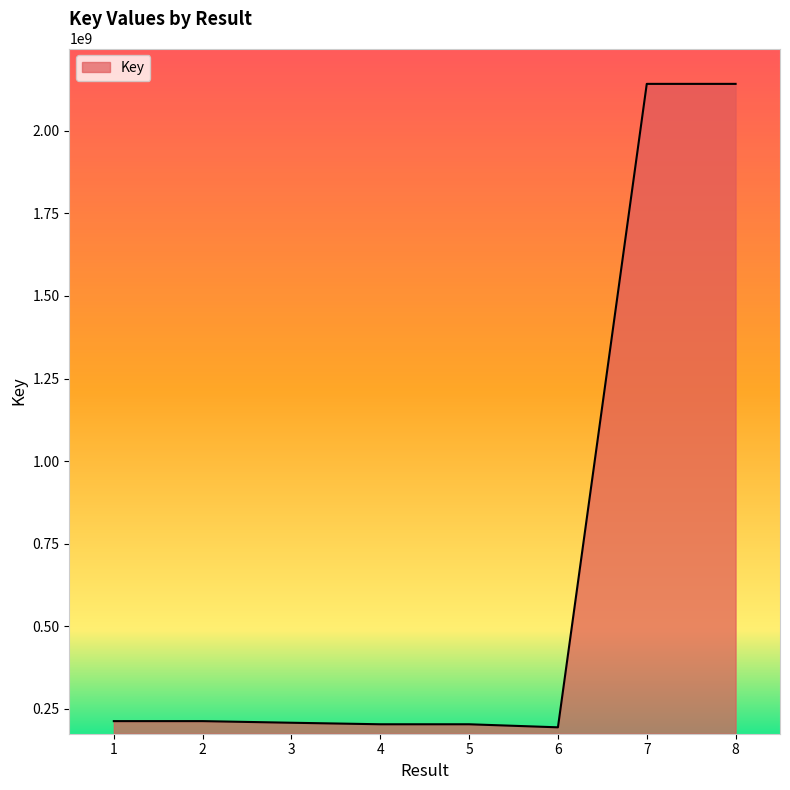

True or false: the data shows 91322004 at 4.

False